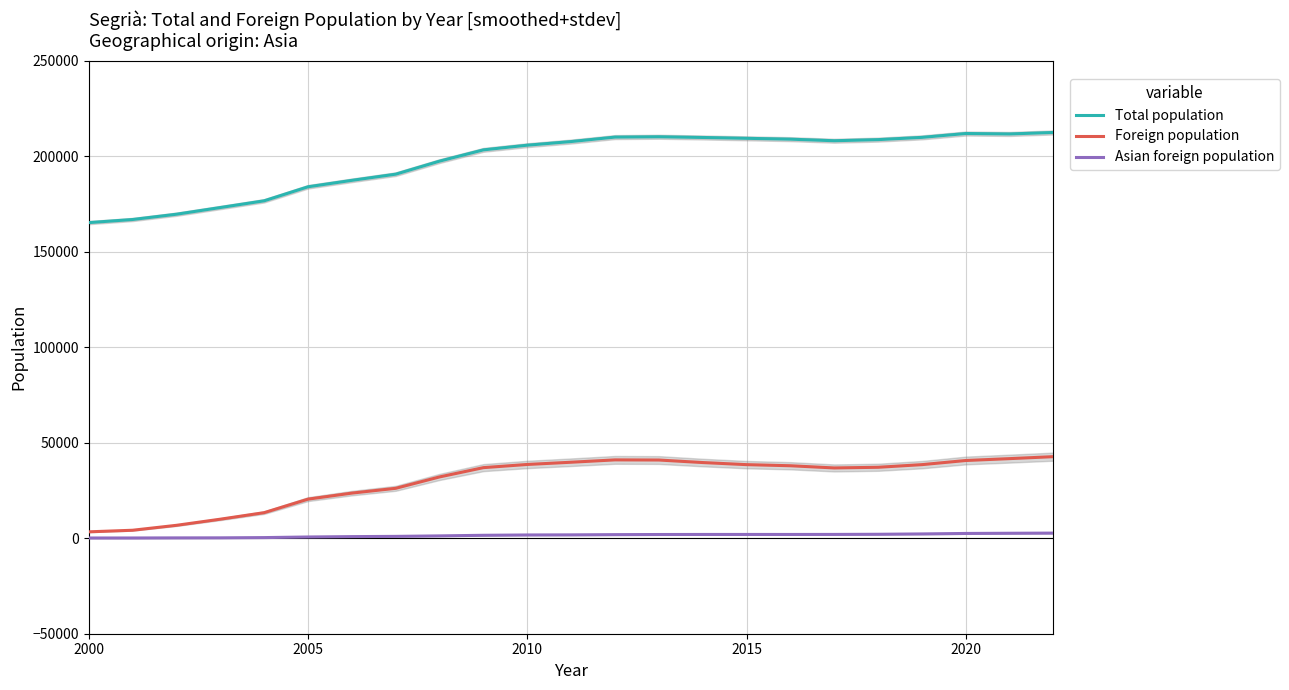

True or false: Total population and Asian foreign population intersect in this chart.

False